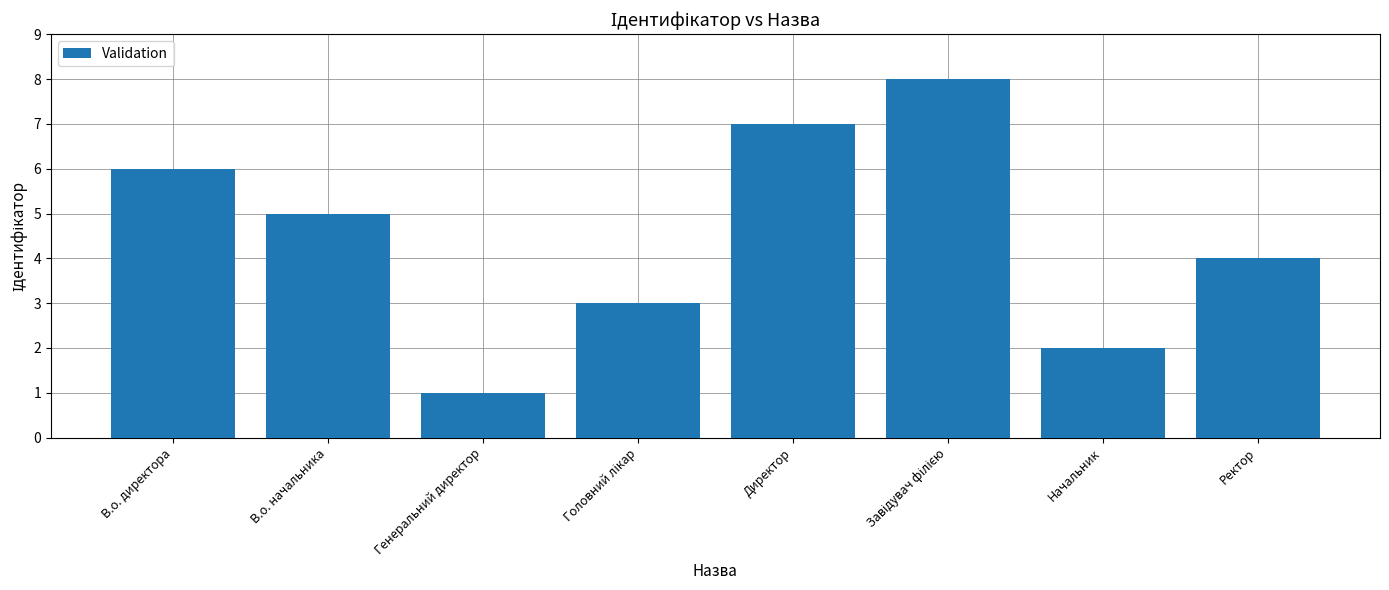

What is the difference between the values at В.о. директора and Начальник?

4